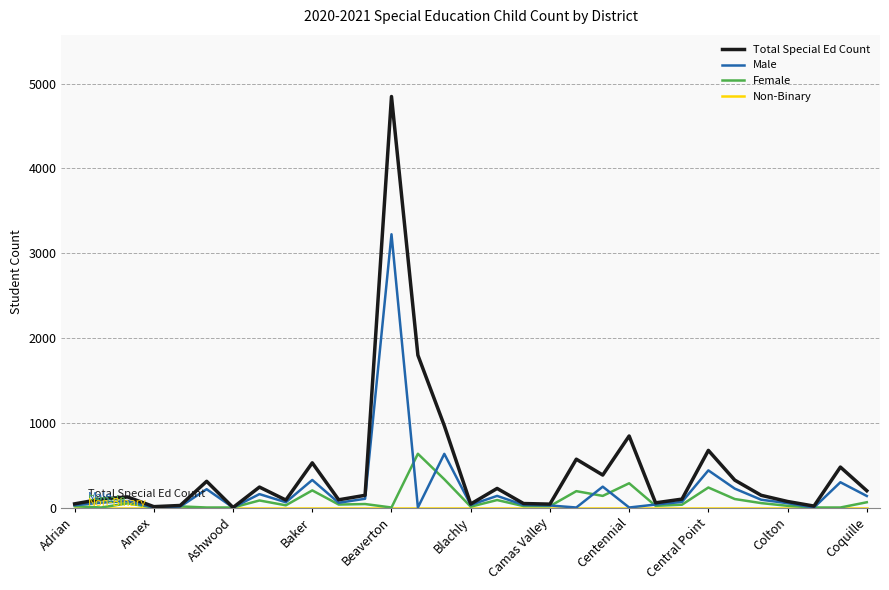

Which series has the largest range (max minus min)?

Total Special Ed Count